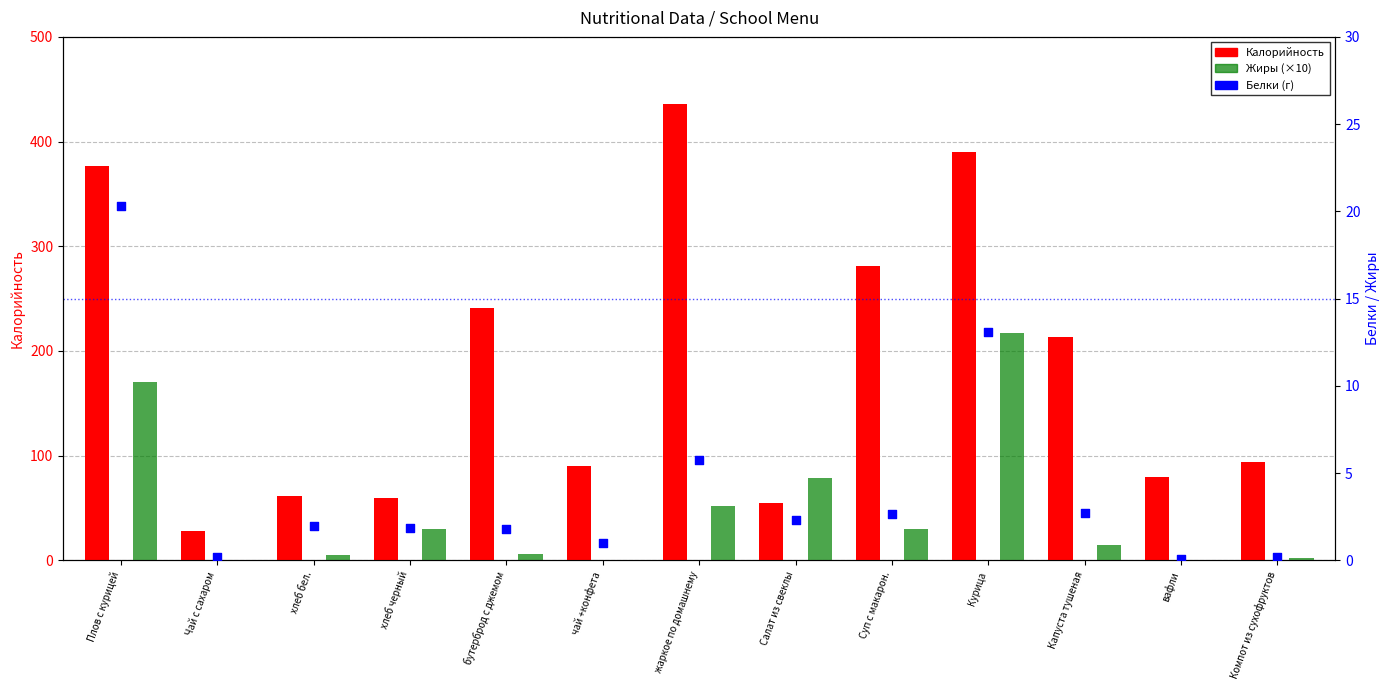

Which series has the largest total across all categories?

Калорийность